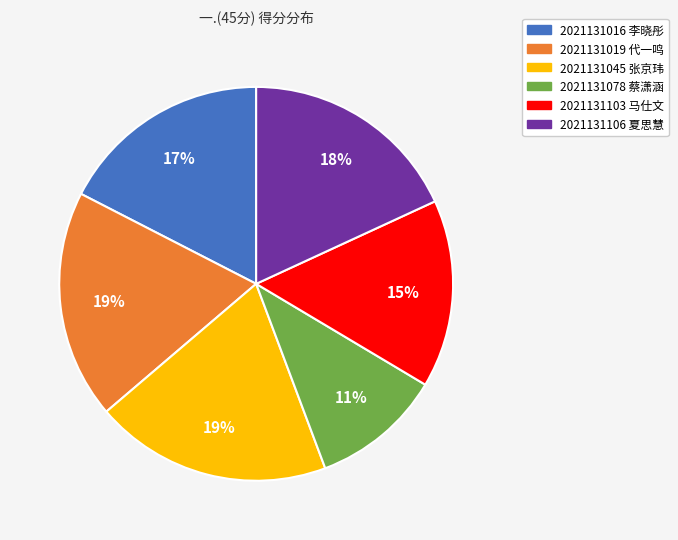

Does 2021131045 张京玮 represent more than half of the total?

No